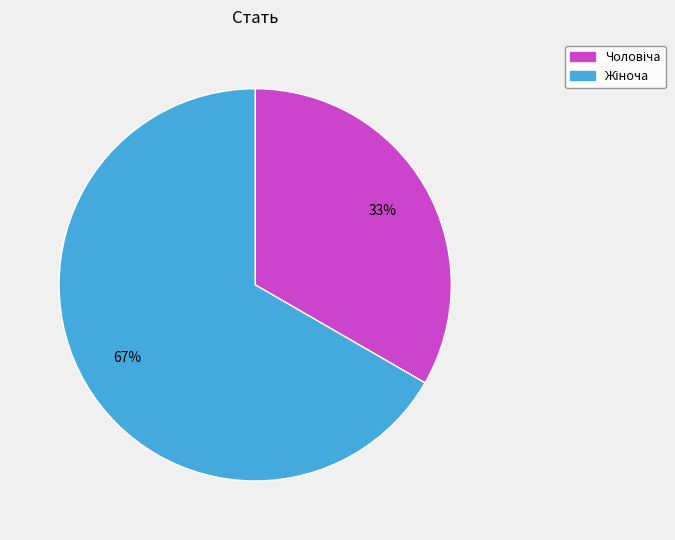

Is there any slice that represents more than half of the pie?

Yes